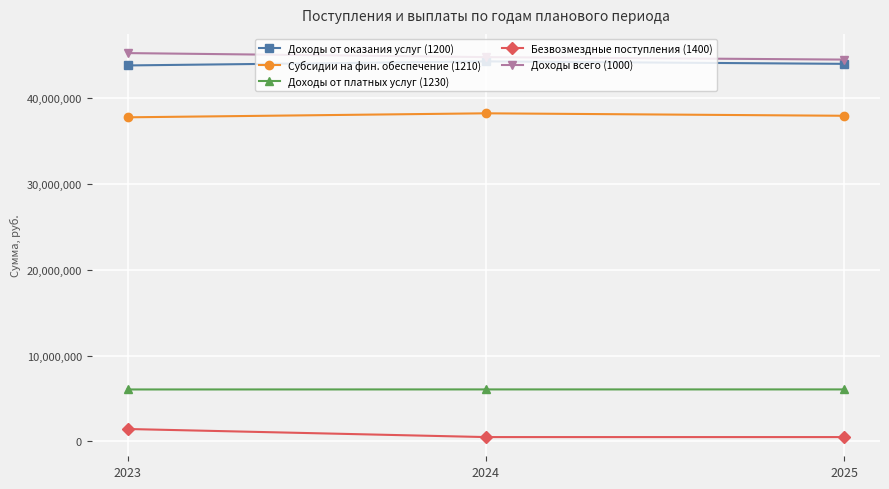

What is the maximum value shown in the chart?

45251220.5